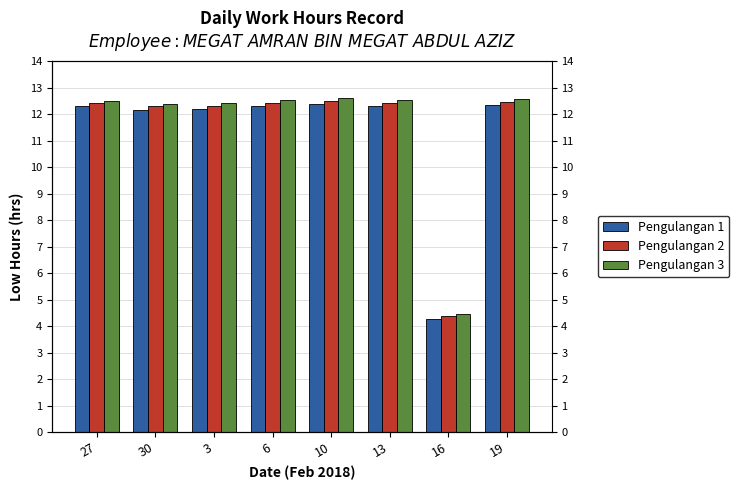

What is the label of the 5th bar from the right?

6